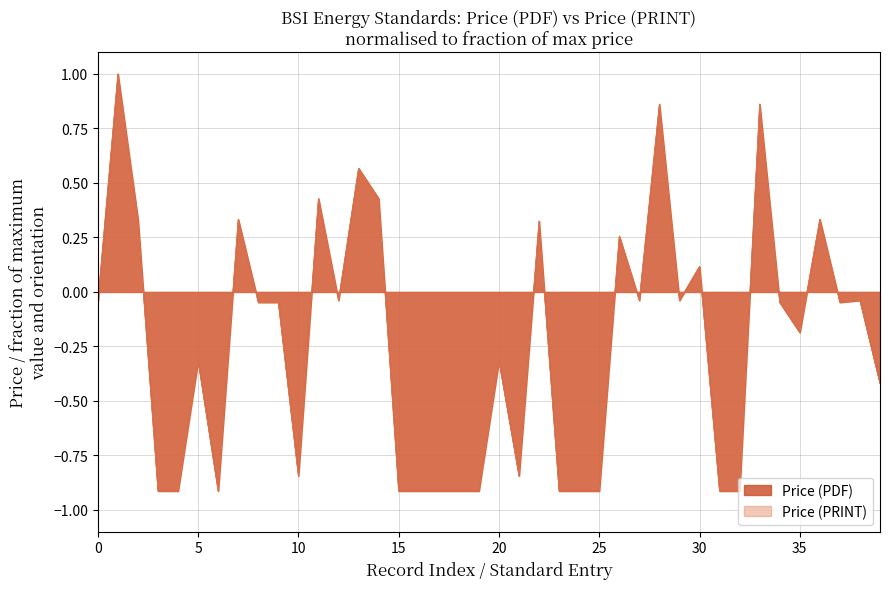

Is it true that Price (PRINT) equals -0.9 at 30?

True